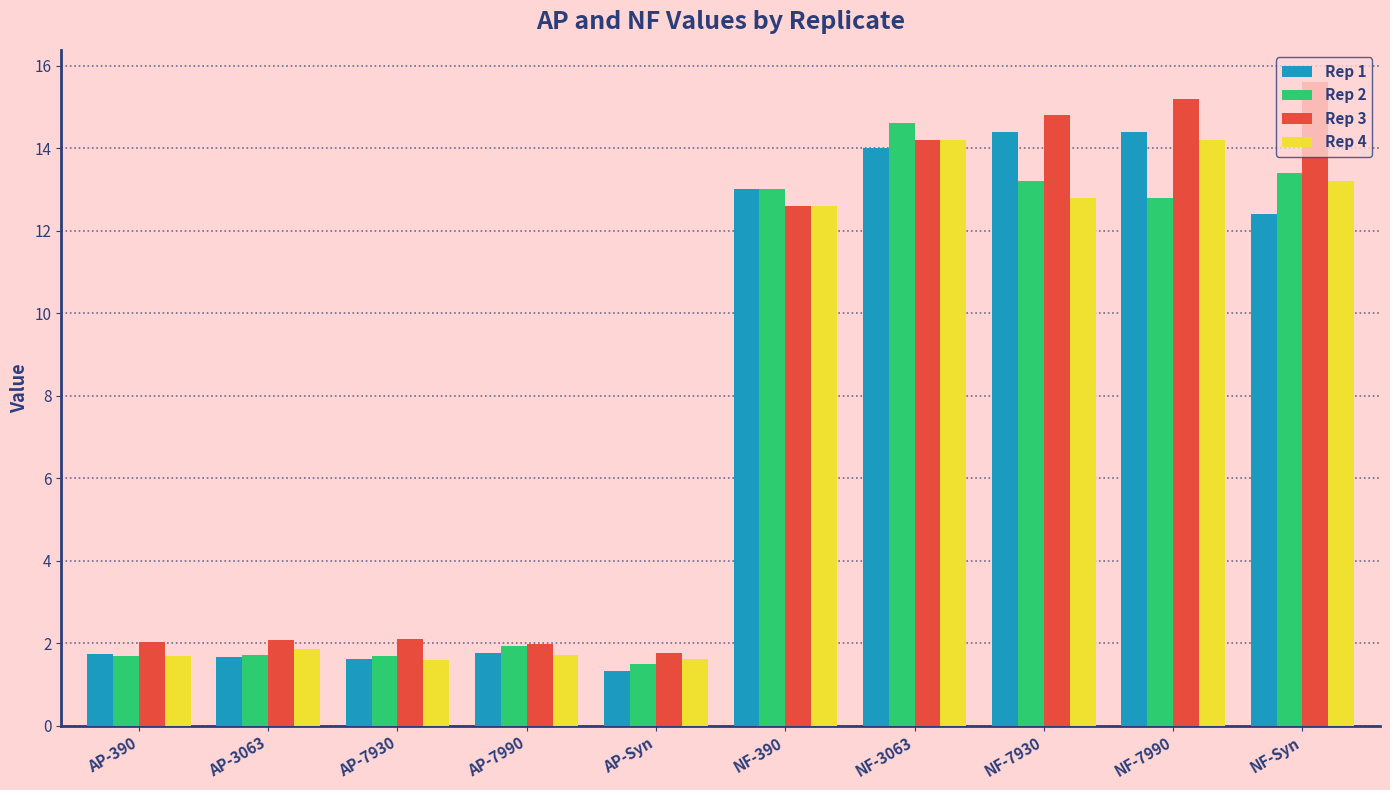

Which series changed the most between AP-Syn and NF-7930?

Rep 1